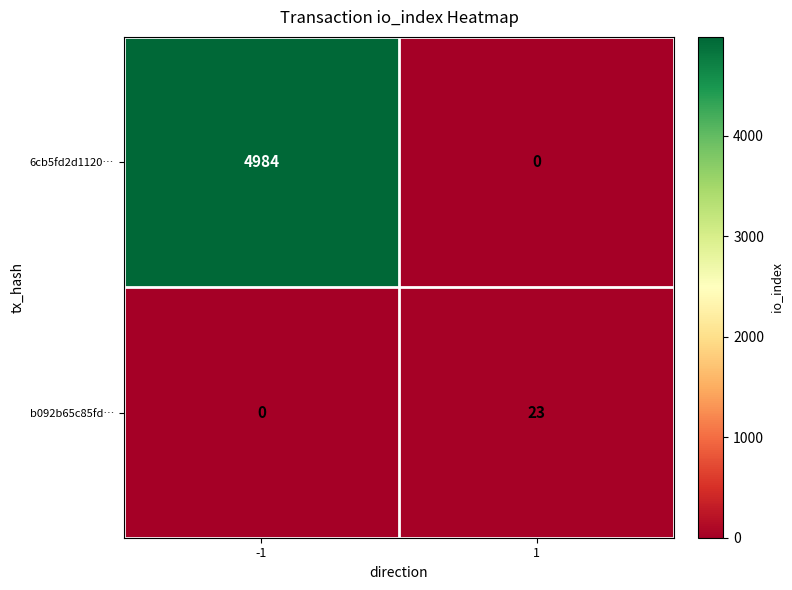

How many values in 6cb5fd2d1120… are above zero?

1